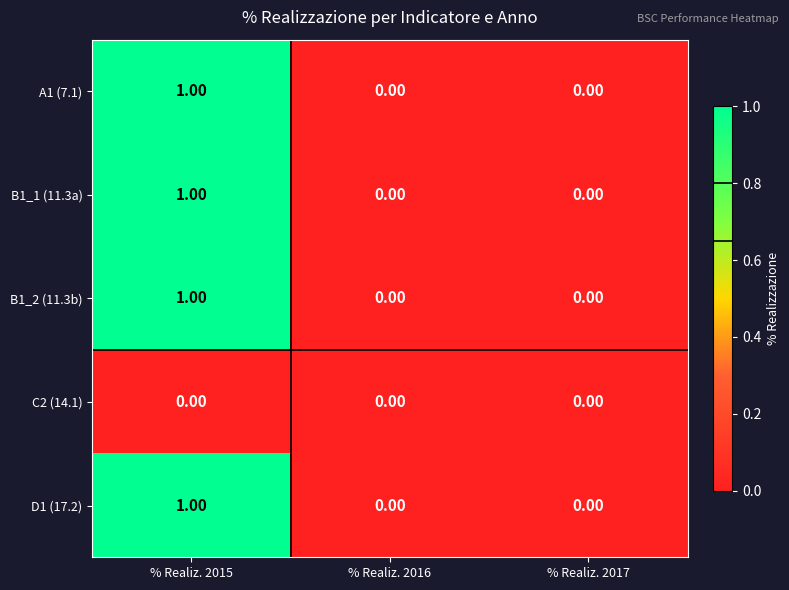

At which category is the sum across all series the highest?

% Realiz. 2015